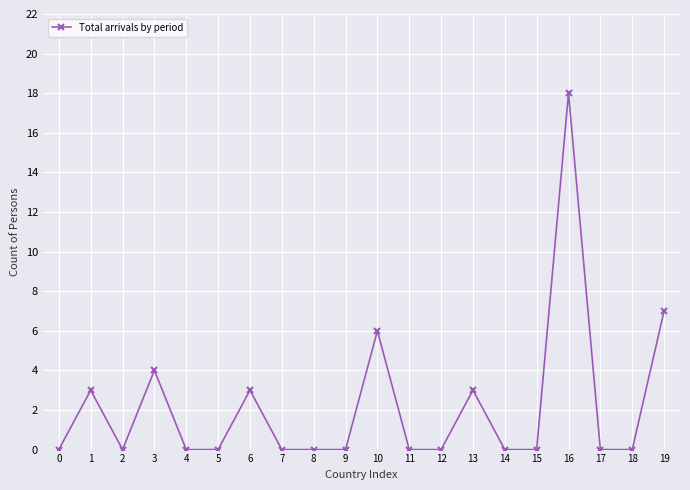

How many lines are shown in the chart?

1